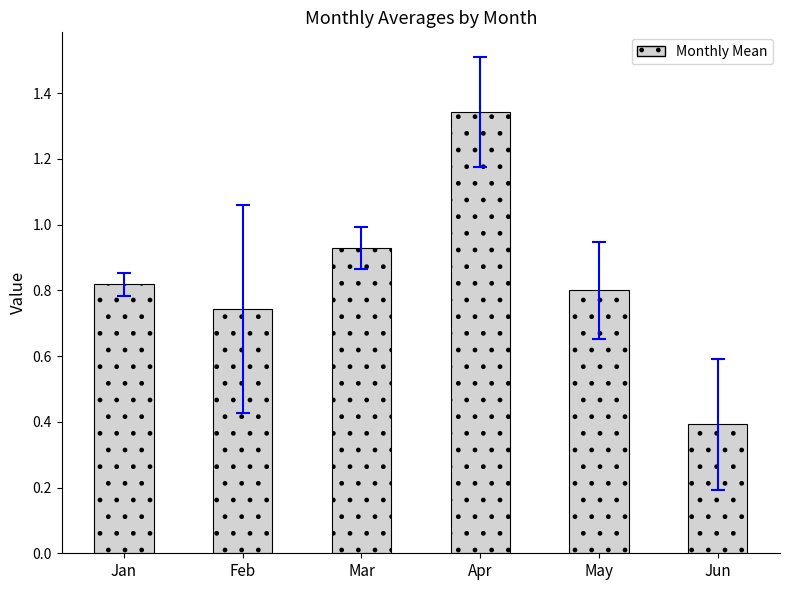

How many bars are there in total?

6